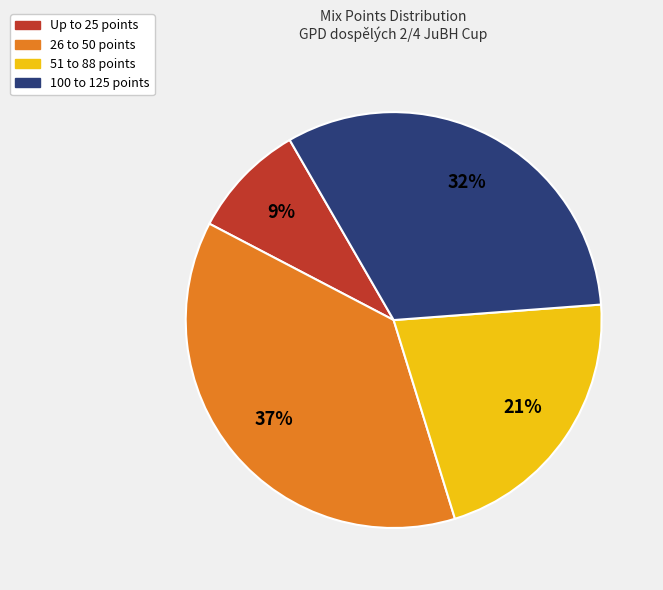

Does any single category account for the majority?

No